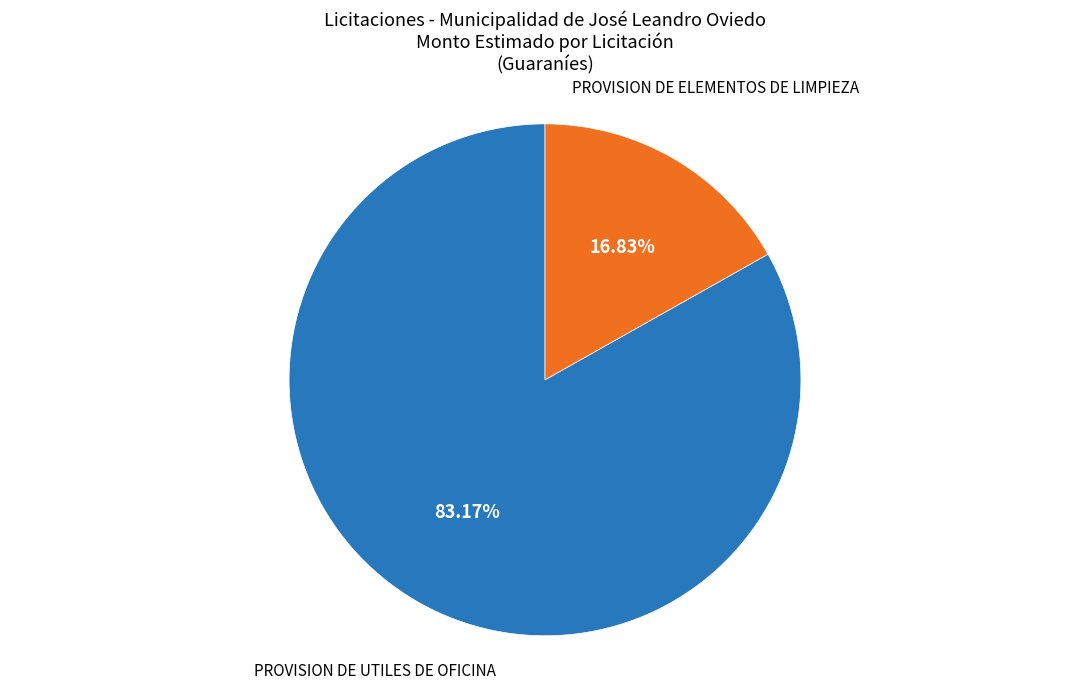

Is there any slice that represents more than half of the pie?

Yes